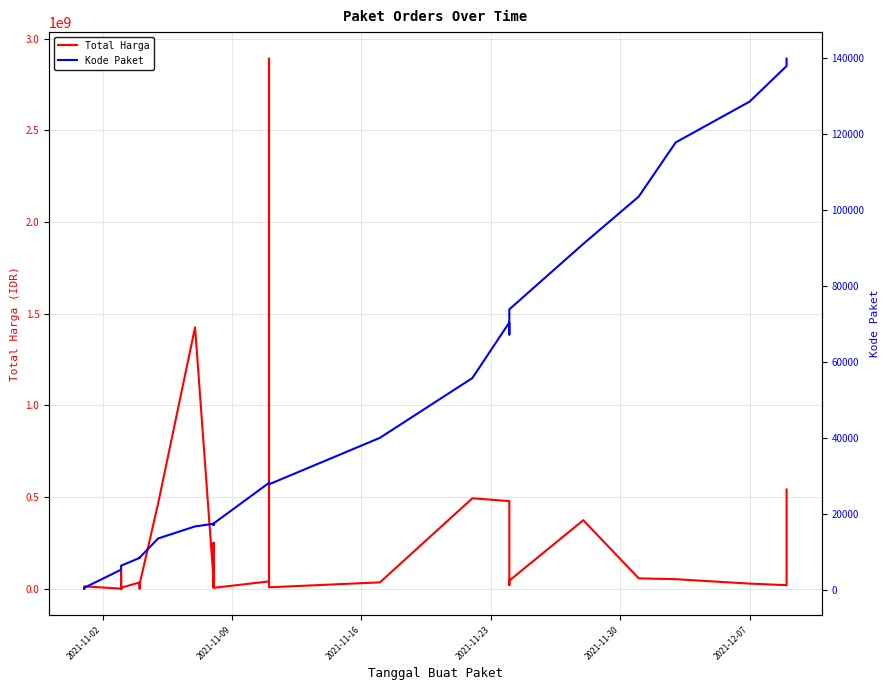

True or false: Kode Paket has more than 2 interior local peaks.

True